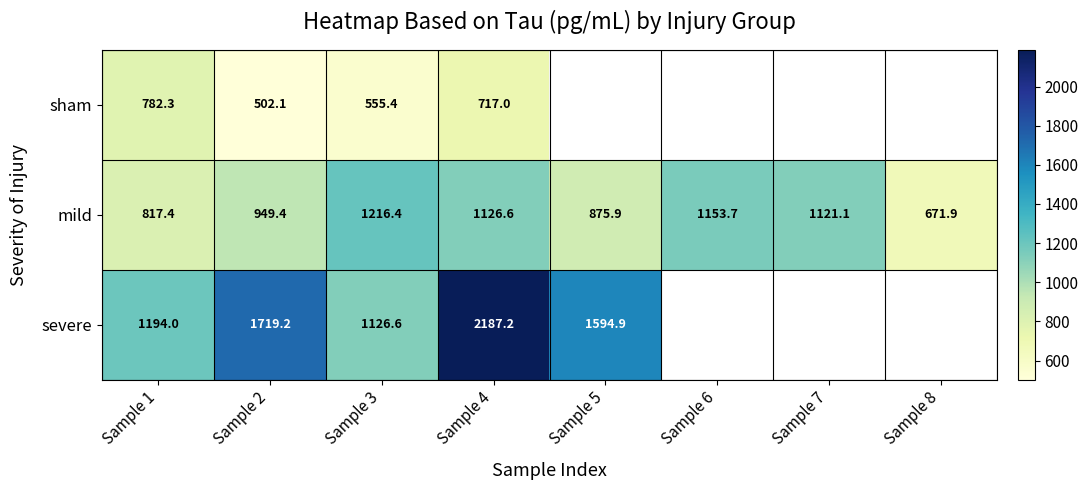

What is the total value across all series at Sample 3?

2898.4